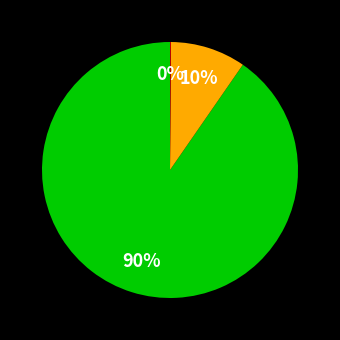

To the nearest percent, what is the average slice percentage?

33%